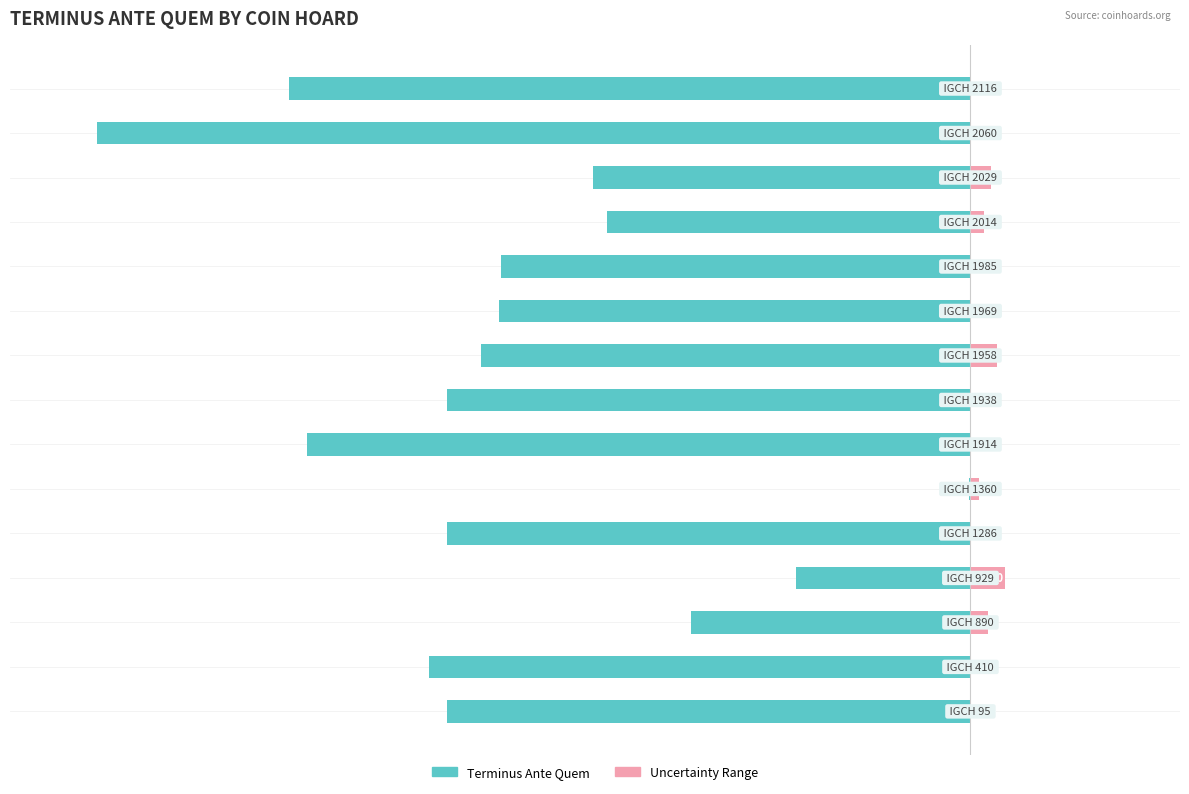

Reading left to right, transcribe all the data shown in this chart.

Terminus Ante Quem: -300	-310	-160	-100	-300	-1	-380	-300	-280	-270	-269	-208	-216	-500	-390
Uncertainty Range: 0	0	10	20	0	5	0	0	15	0	0	8	12	0	0